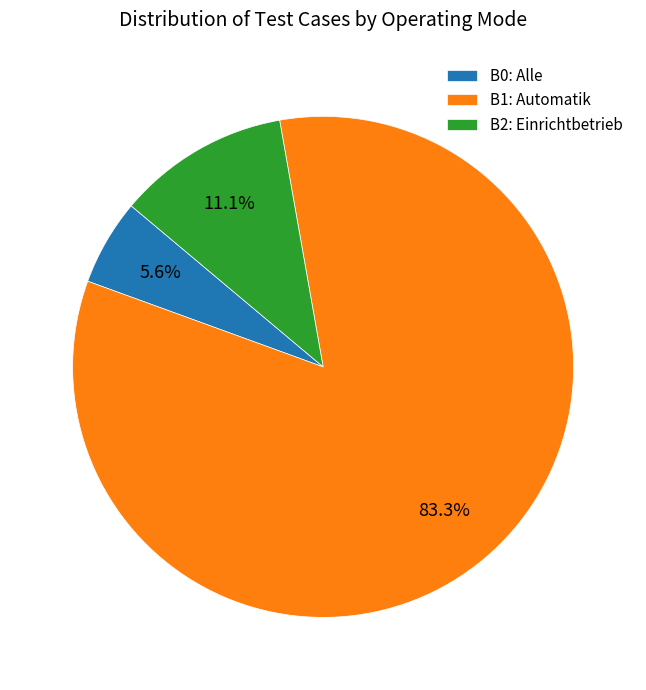

Count the number of slices in the pie.

3